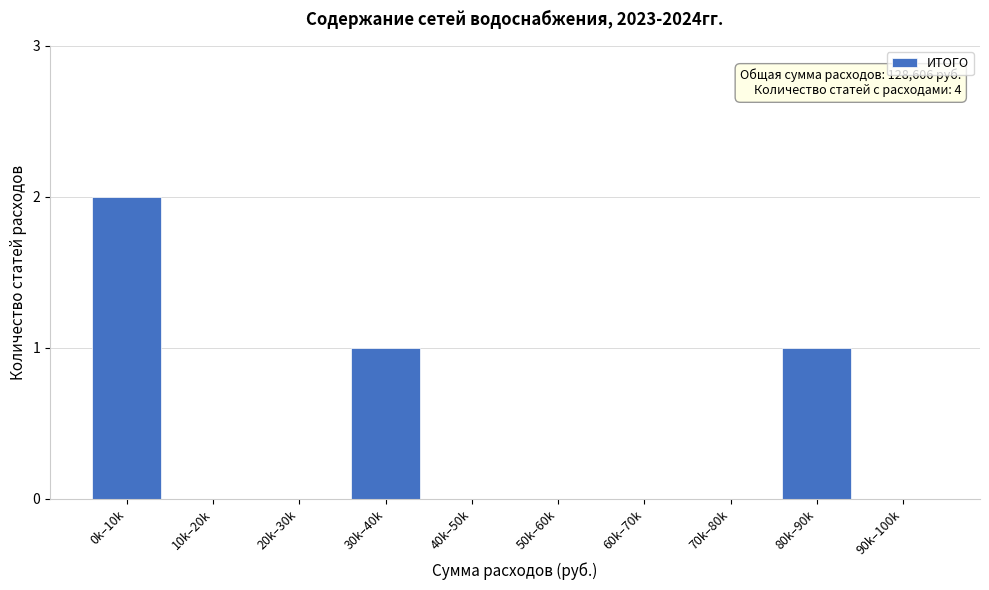

Reading right to left, what are all the values shown in this chart?

90k–100k=0	80k–90k=1	70k–80k=0	60k–70k=0	50k–60k=0	40k–50k=0	30k–40k=1	20k–30k=0	10k–20k=0	0k–10k=2